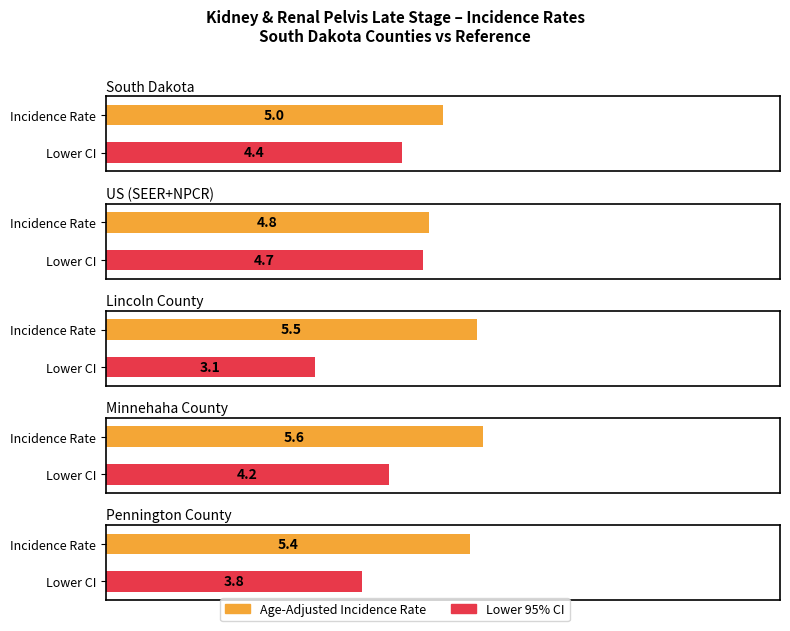

Is it true that Age-Adjusted Incidence Rate equals 1.6 at South Dakota?

False